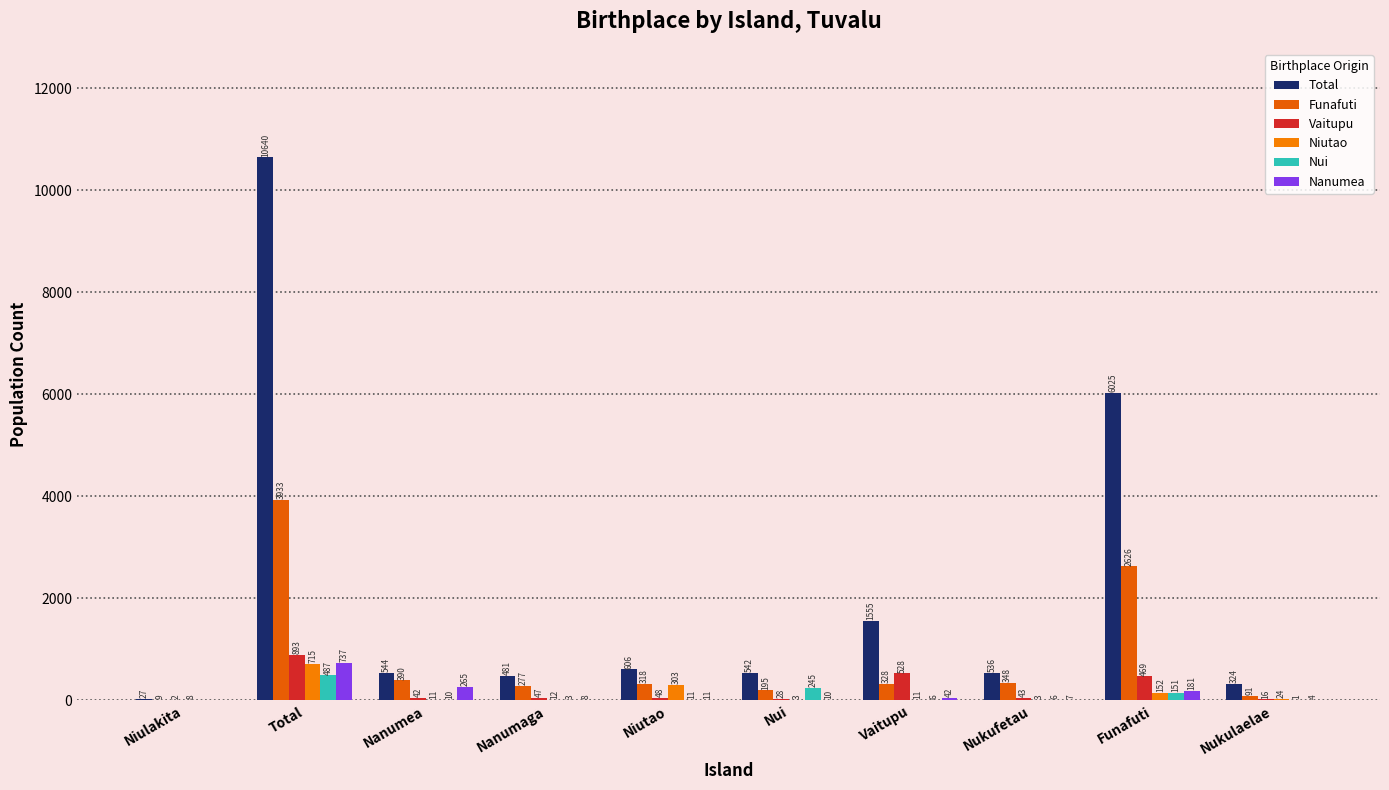

What is the label of the 6th bar from the left?

Nui